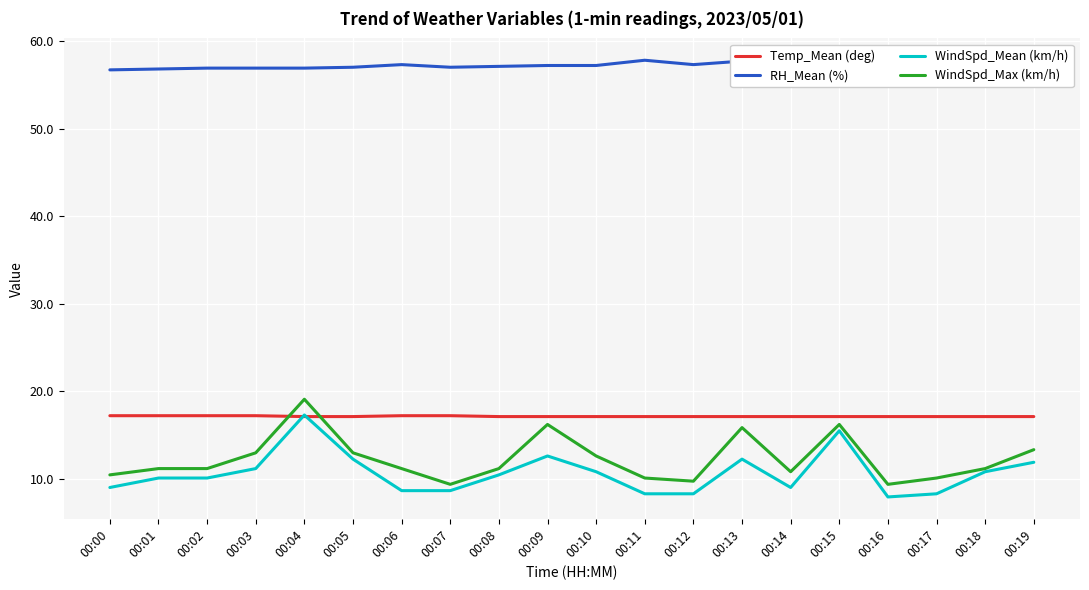

Which series has the largest total across all categories?

RH_Mean (%)